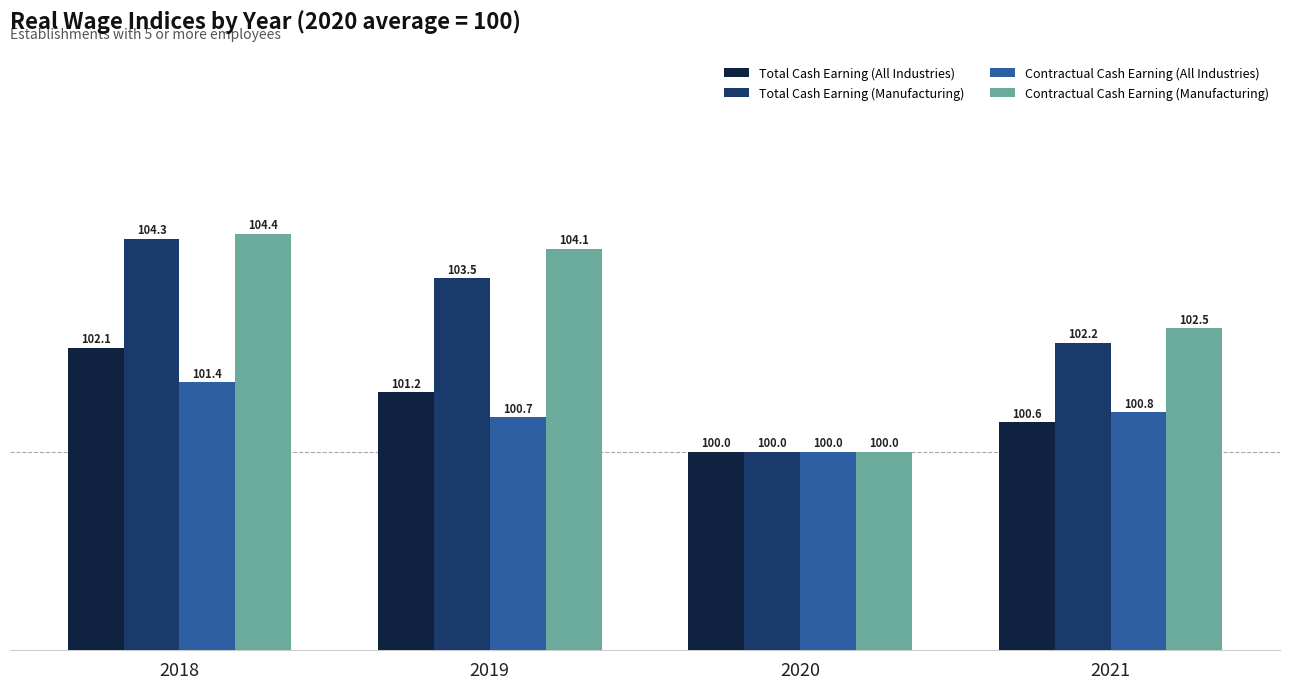

List the series in order of their peak value, highest first.

Contractual Cash Earning (Manufacturing), Total Cash Earning (Manufacturing), Total Cash Earning (All Industries), Contractual Cash Earning (All Industries)